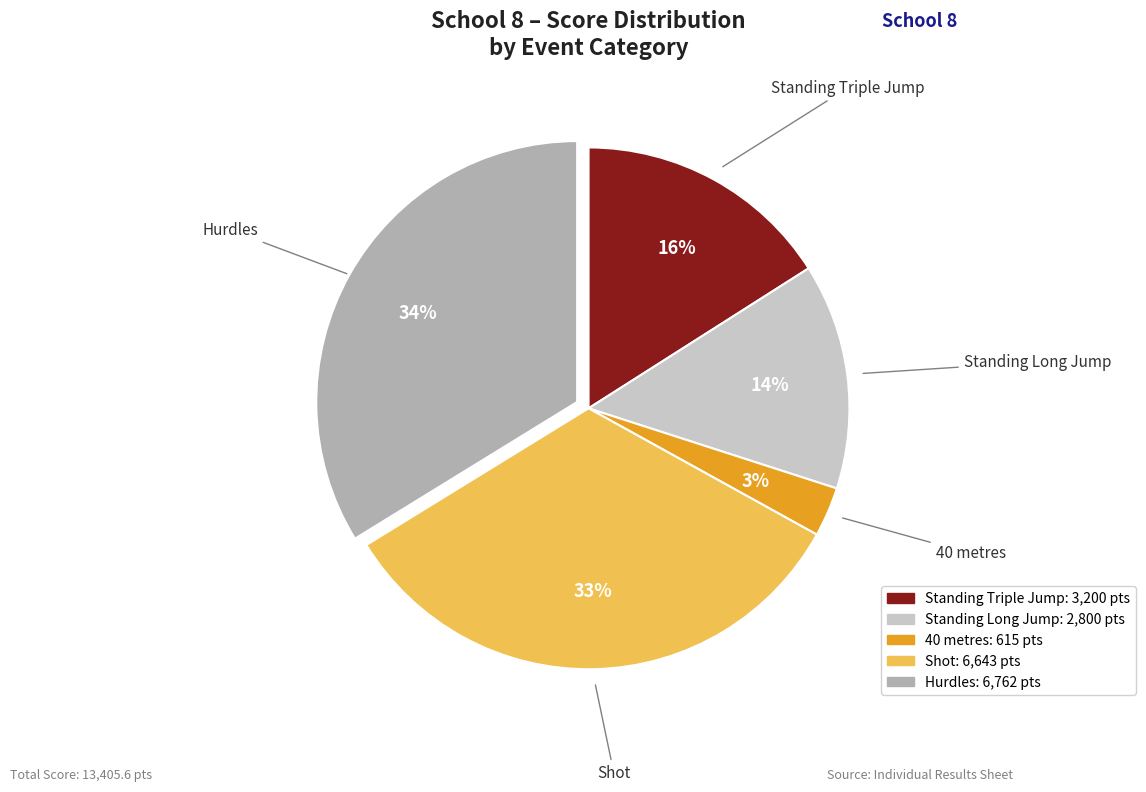

Is the sum of Shot and Hurdles greater than half?

Yes